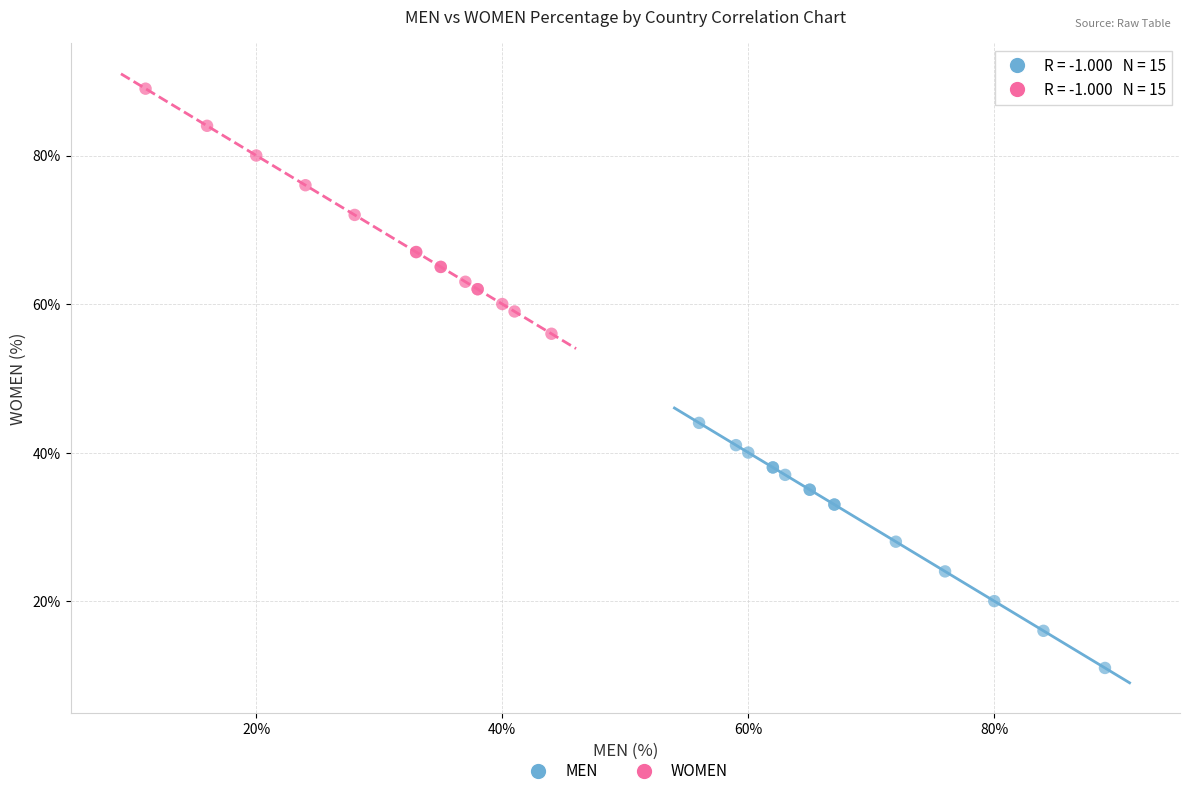

Which series contains the lowest Y value?

MEN